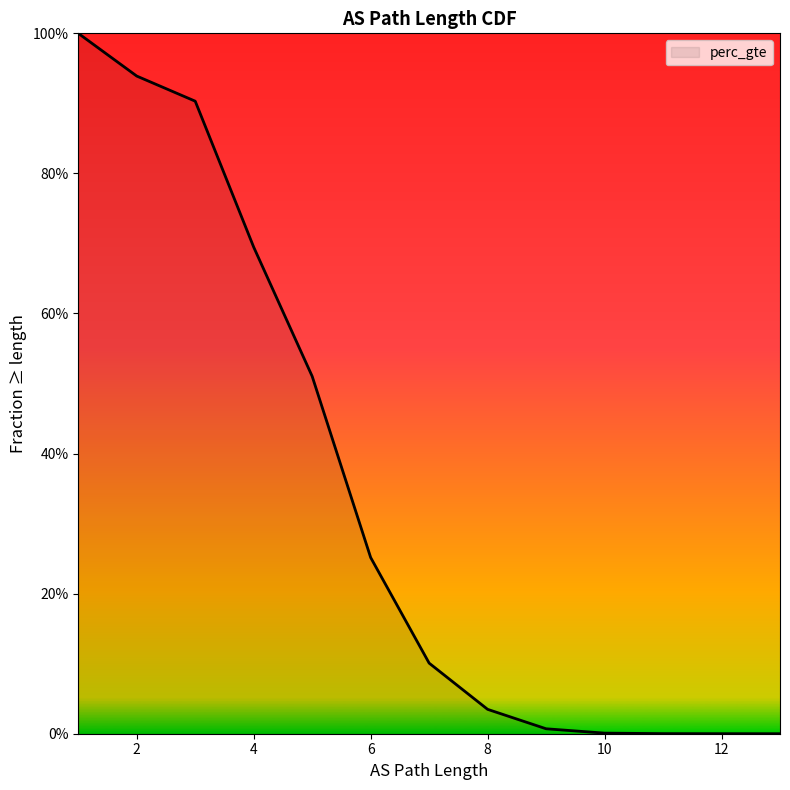

What is the difference between the maximum and minimum values?

1.0